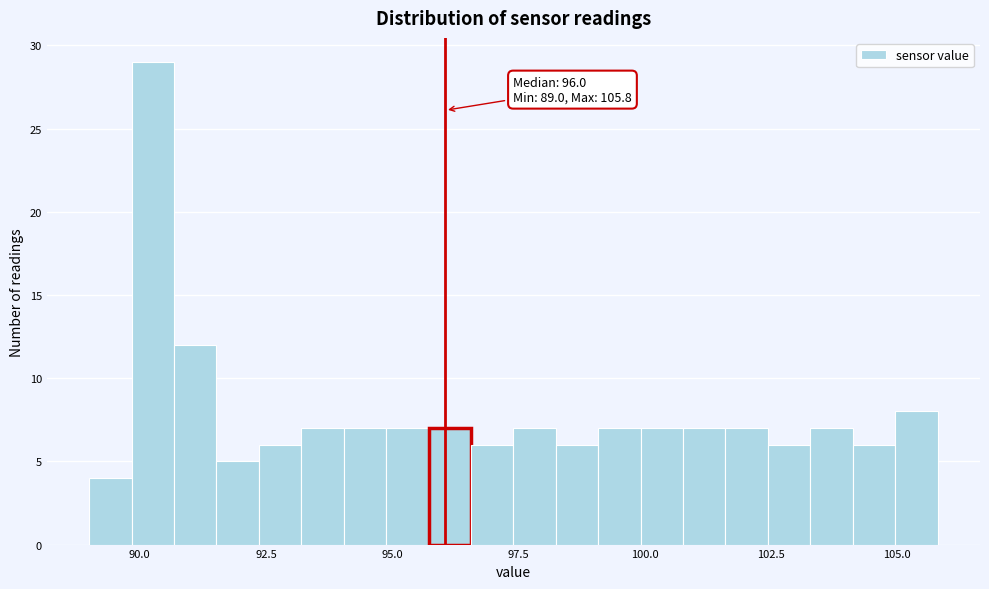

Read against the x-axis, roughly where is the centre of the tallest bar?

90.5